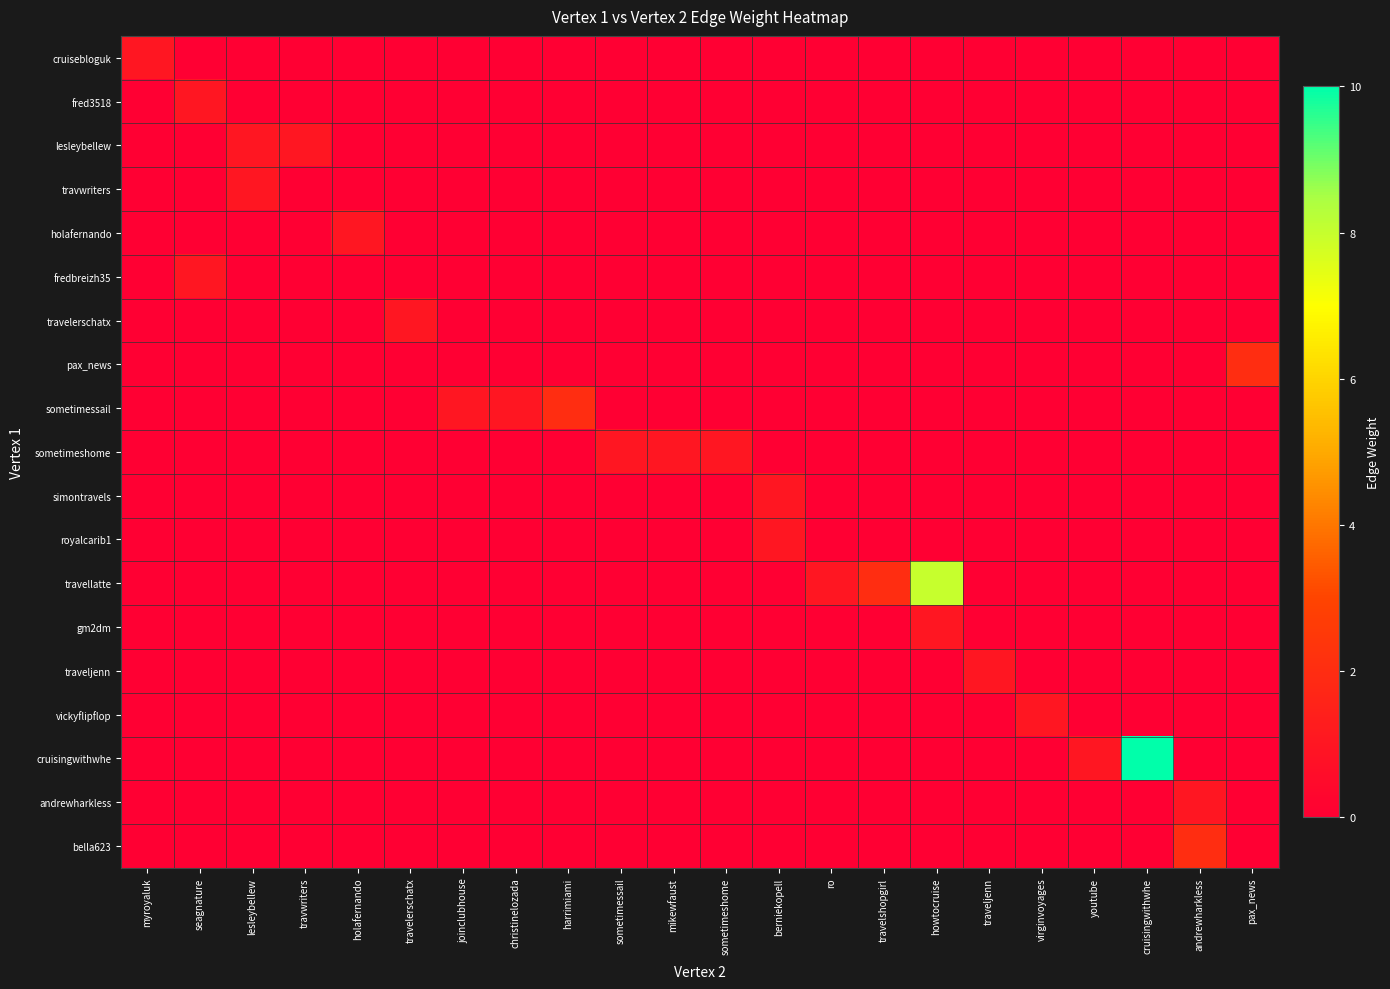

List the series in order of their peak value, highest first.

cruisingwithwhe, travellatte, pax_news, sometimessail, bella623, cruisebloguk, fred3518, lesleybellew, travwriters, holafernando, fredbreizh35, travelerschatx, sometimeshome, simontravels, royalcarib1, gm2dm, traveljenn, vickyflipflop, andrewharkless